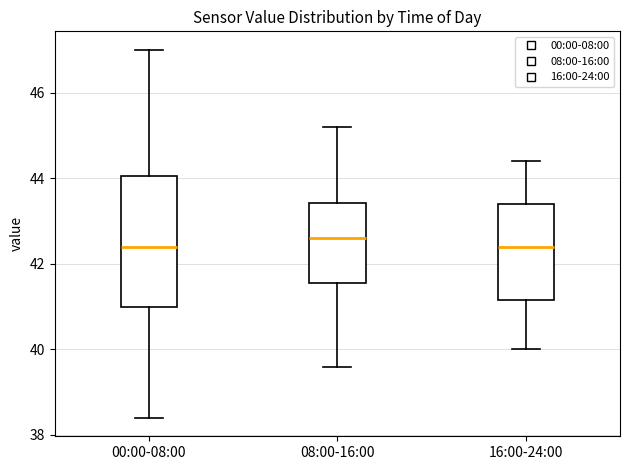

Which box is the tallest, from its lower edge to its upper edge?

00:00-08:00